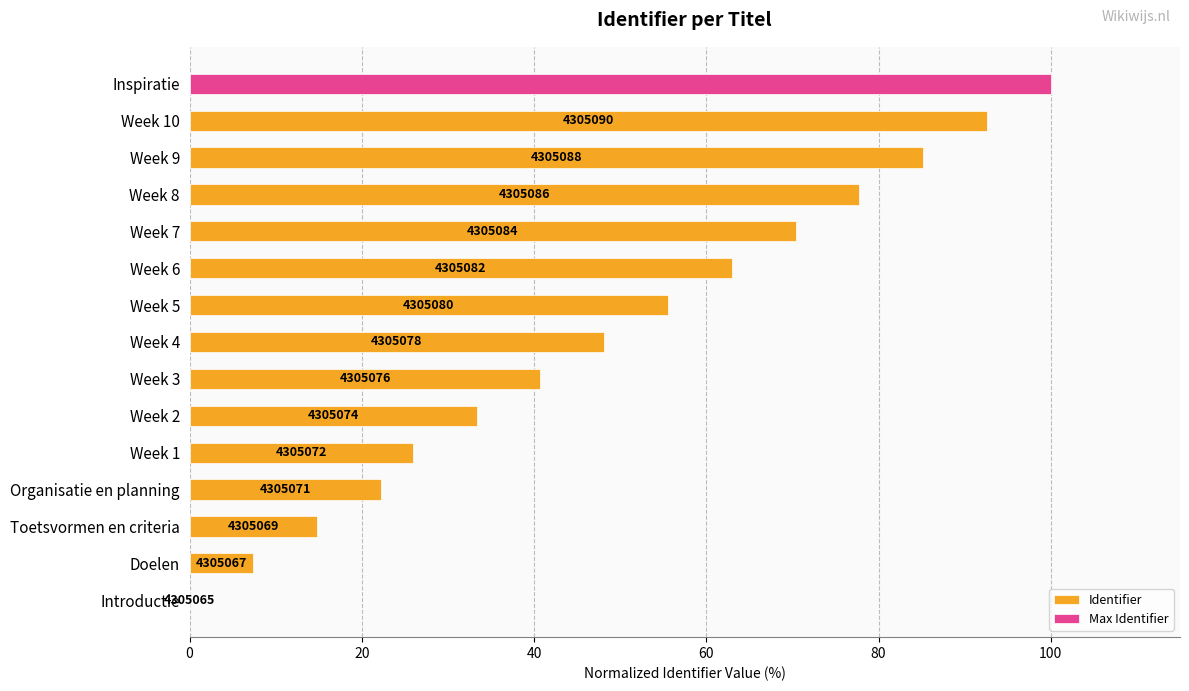

Are the bars horizontal?

Yes